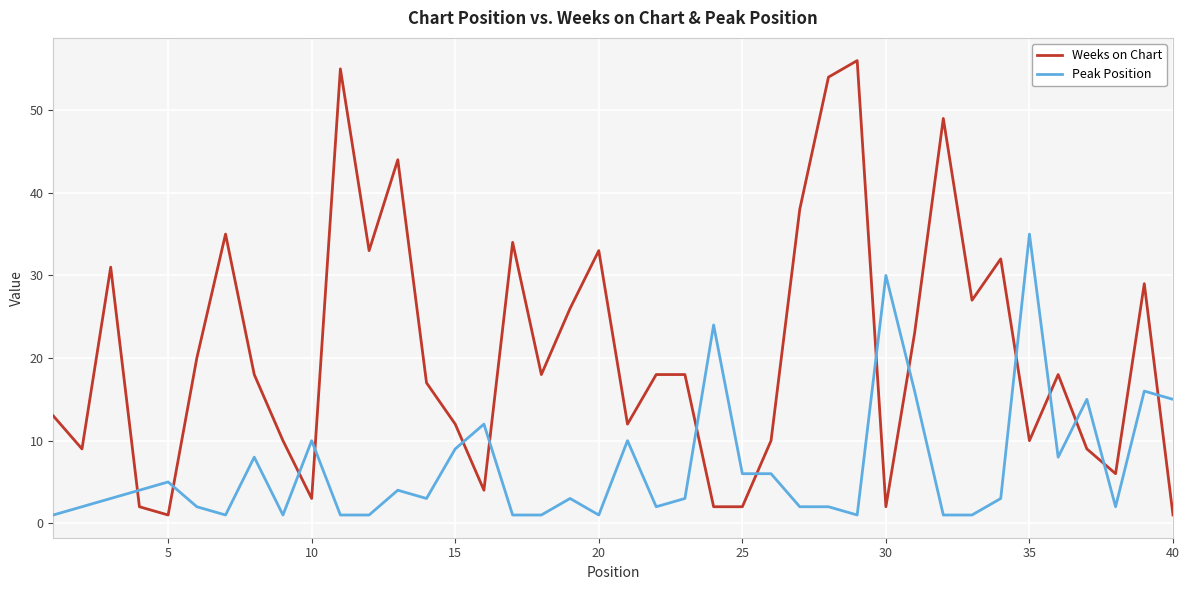

True or false: Peak Position and Weeks on Chart cross at least once.

True